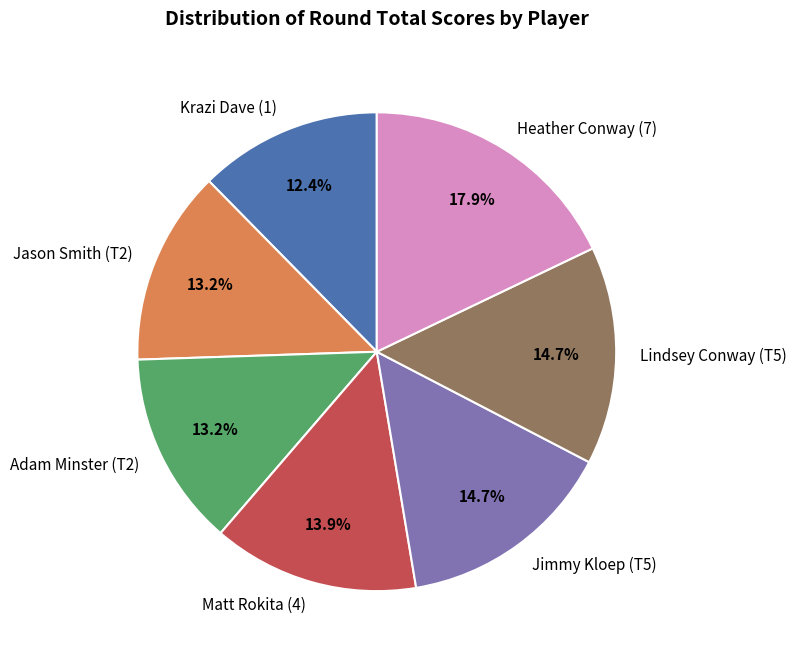

Approximately how many times larger is the value at Matt Rokita (4) compared to Heather Conway (7)?

0.8